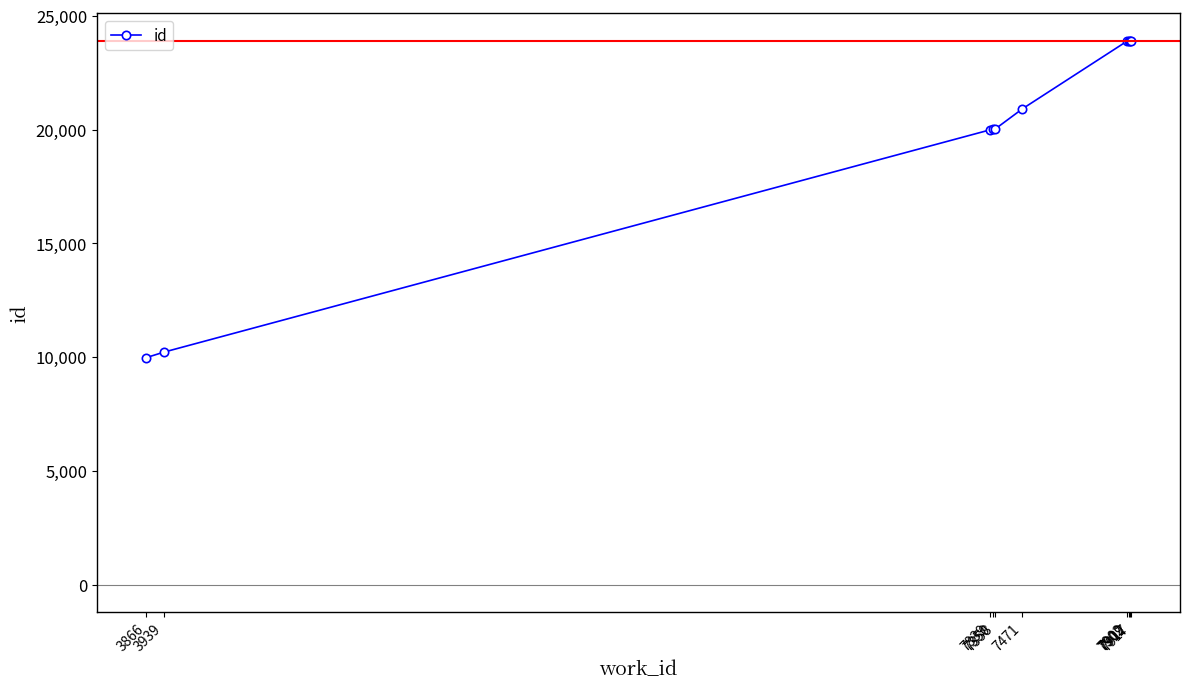

How many data points are less than 20908?

5